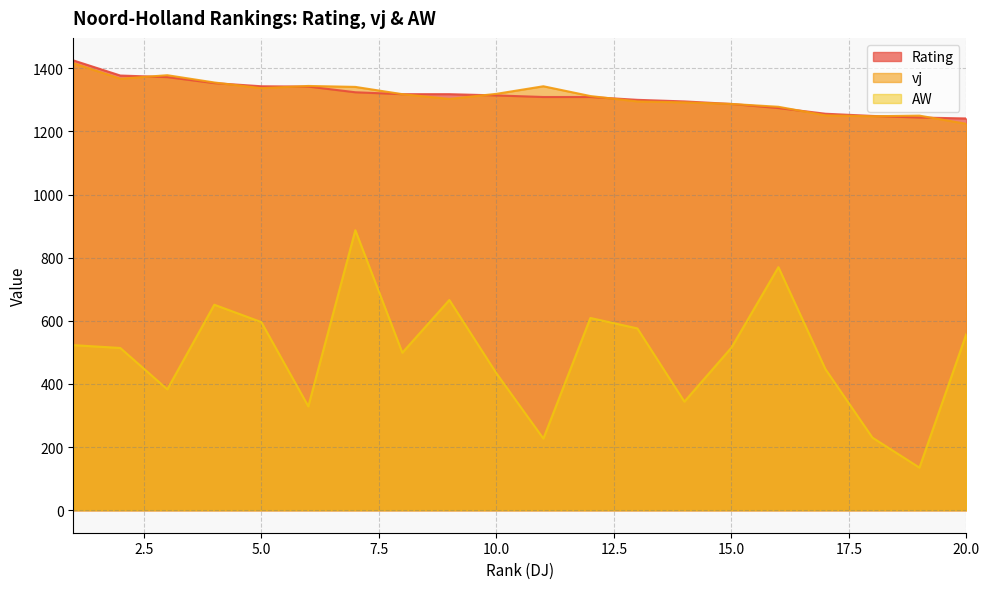

Between 4 and 18, which is larger?

4